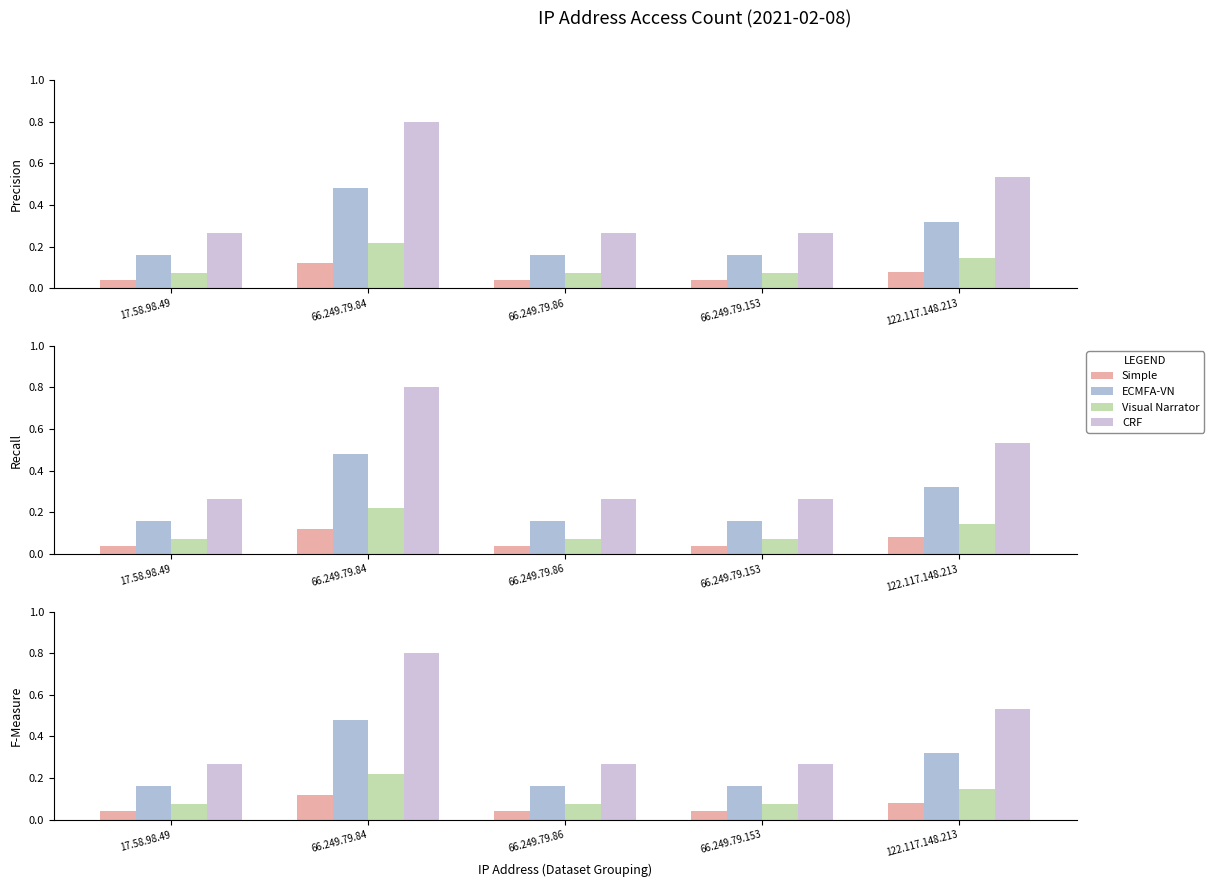

What is the total value across all series at 66.249.79.84?

1.6